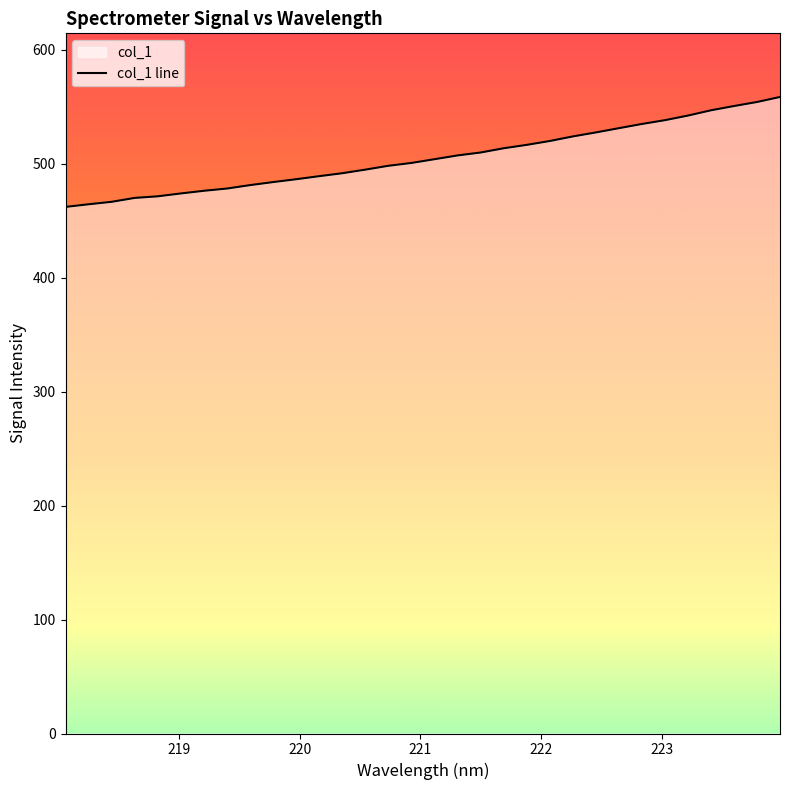

What is the sum of all values?

16167.5